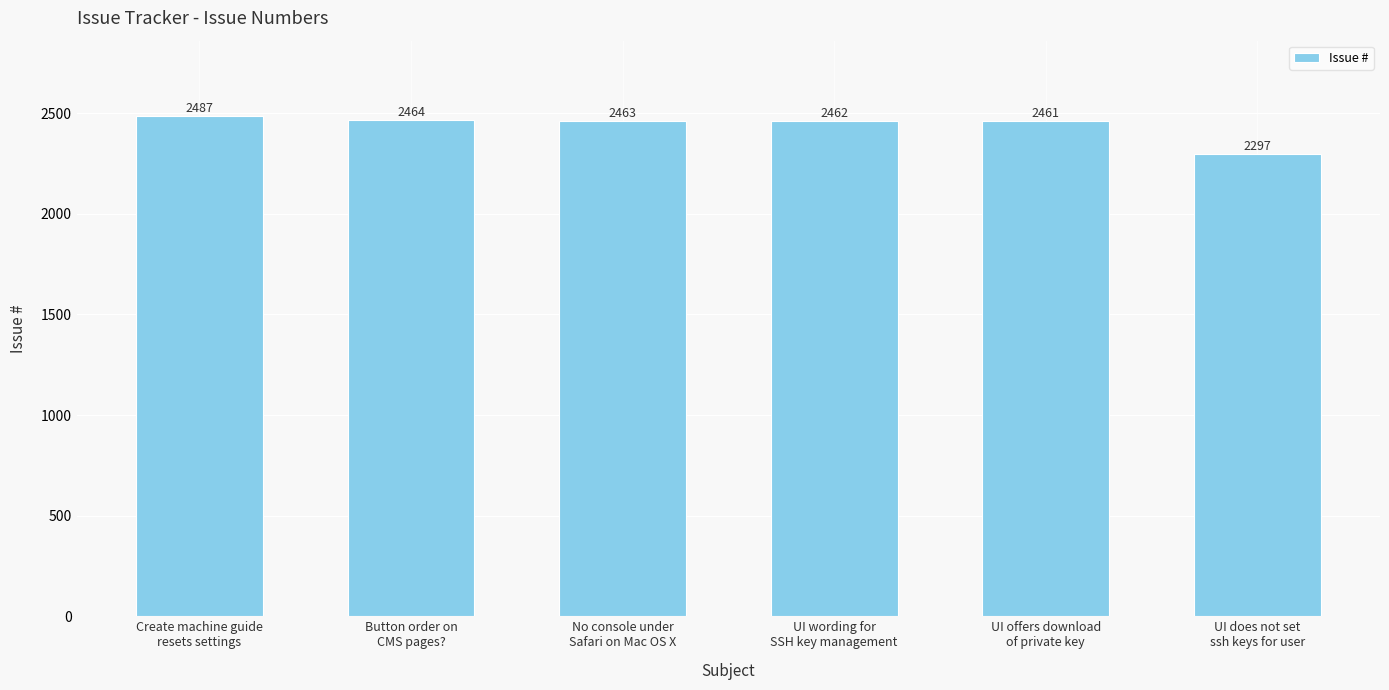

What is the label of the 5th bar from the right?

Button order on
CMS pages?